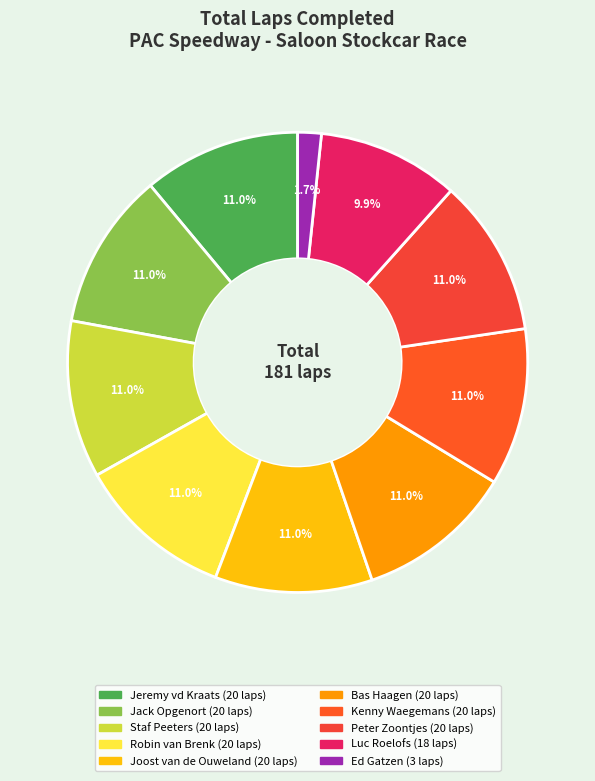

What is the ratio of the value at Robin van Brenk to the value at Kenny Waegemans?

1.0